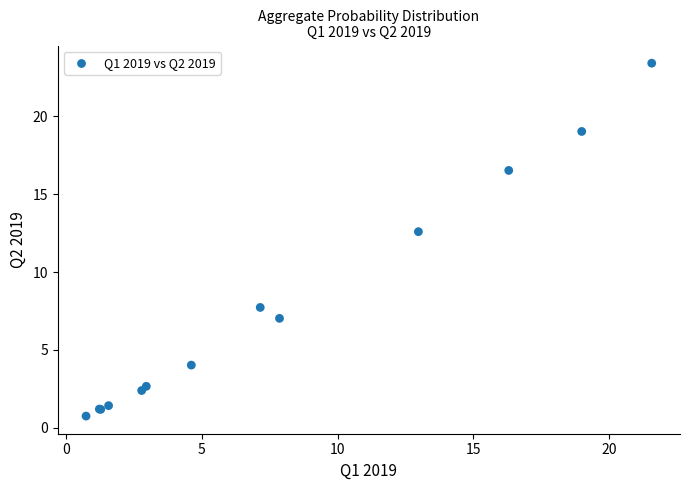

What Y value in the scatter plot is closest to 12?

12.6